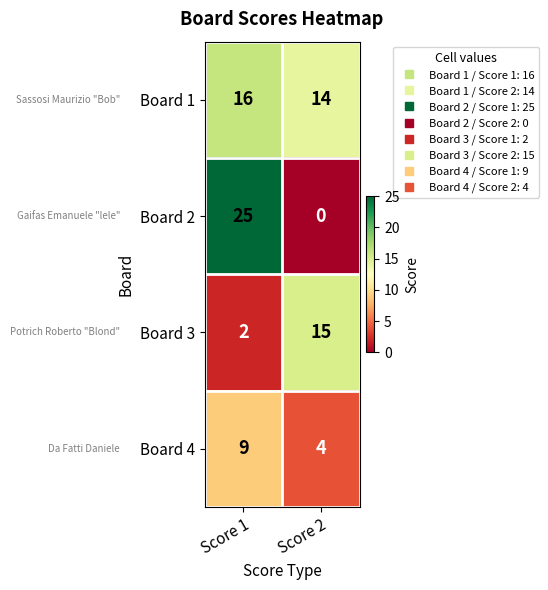

Read the Board 1 value at Score 2.

14